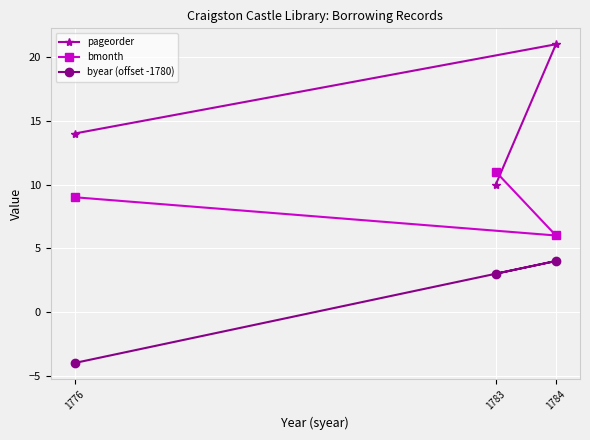

What is the minimum value for pageorder?

10